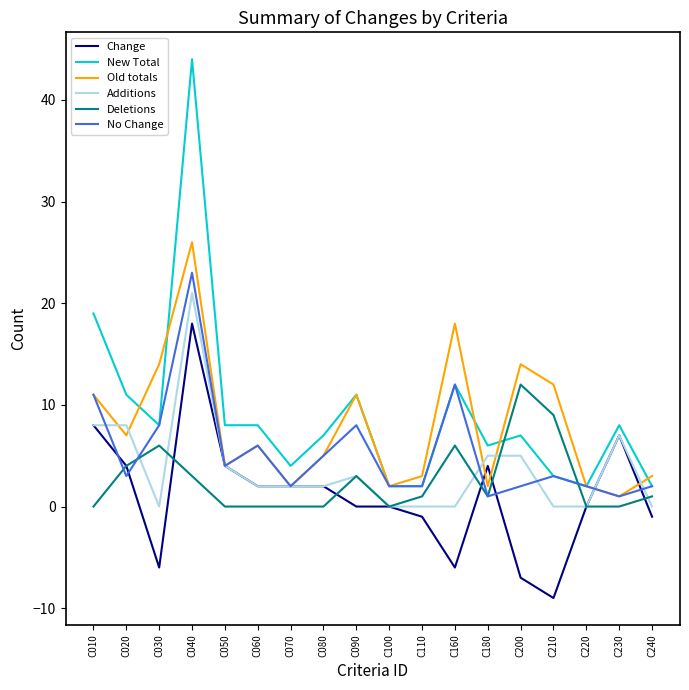

At which category is the sum across all series the highest?

C040